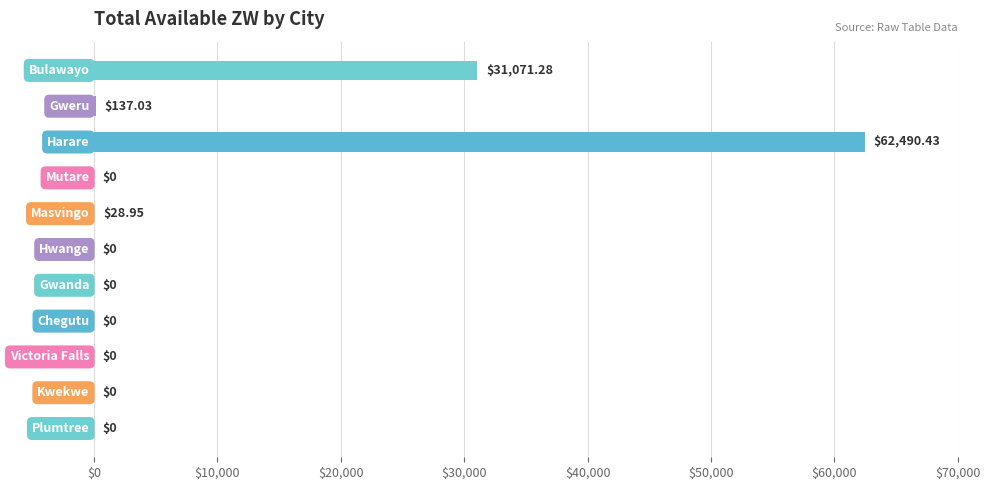

What is the maximum value shown in the chart?

62490.4